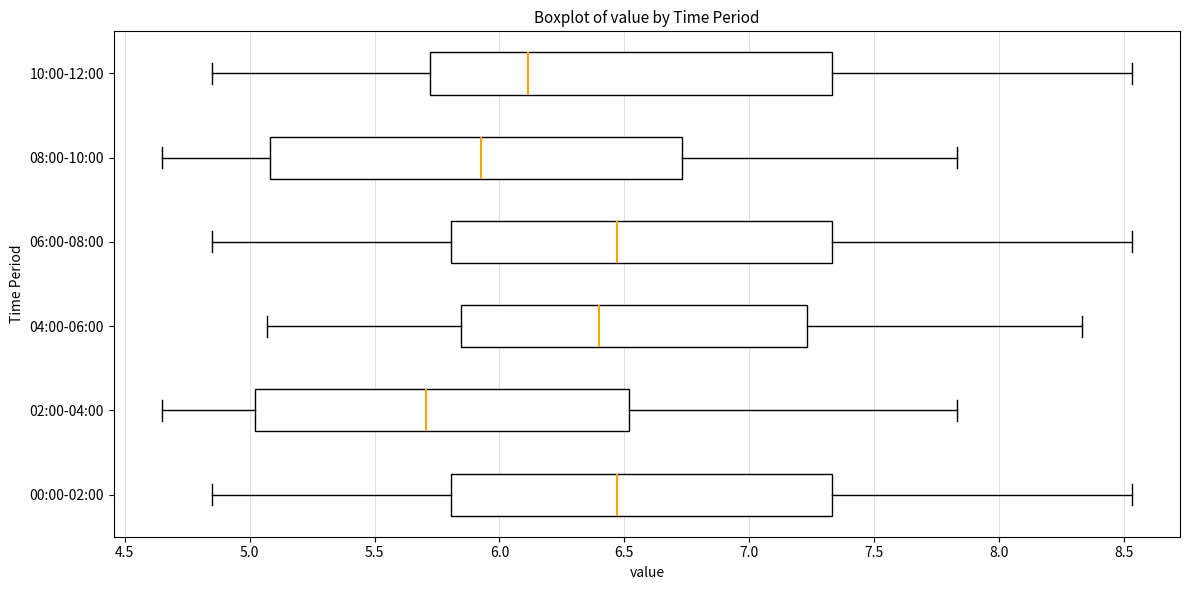

Reading bottom to top, transcribe this box plot: for each box, give where its median line is, the range the box spans, and where its two whiskers end, as read against the x-axis. The values are not printed on the chart, so give them approximately, as read against the axis.

00:00-02:00: median 6.45, box 5.80 to 7.35, whiskers 4.85 to 8.55
02:00-04:00: median 5.70, box 5.00 to 6.50, whiskers 4.65 to 7.85
04:00-06:00: median 6.40, box 5.85 to 7.25, whiskers 5.05 to 8.35
06:00-08:00: median 6.45, box 5.80 to 7.35, whiskers 4.85 to 8.55
08:00-10:00: median 5.95, box 5.10 to 6.75, whiskers 4.65 to 7.85
10:00-12:00: median 6.10, box 5.70 to 7.35, whiskers 4.85 to 8.55